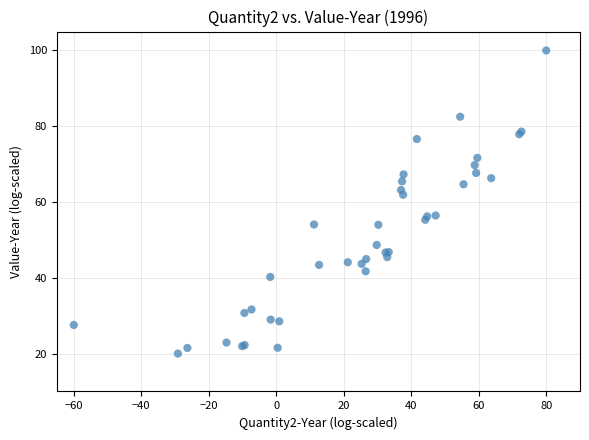

What Y value in the scatter plot is closest to 60?

61.9